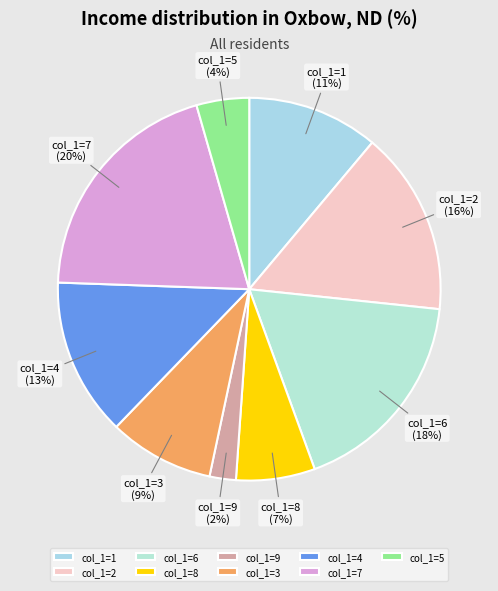

To the nearest percent, what is the difference between the largest and smallest slice percentages?

18%